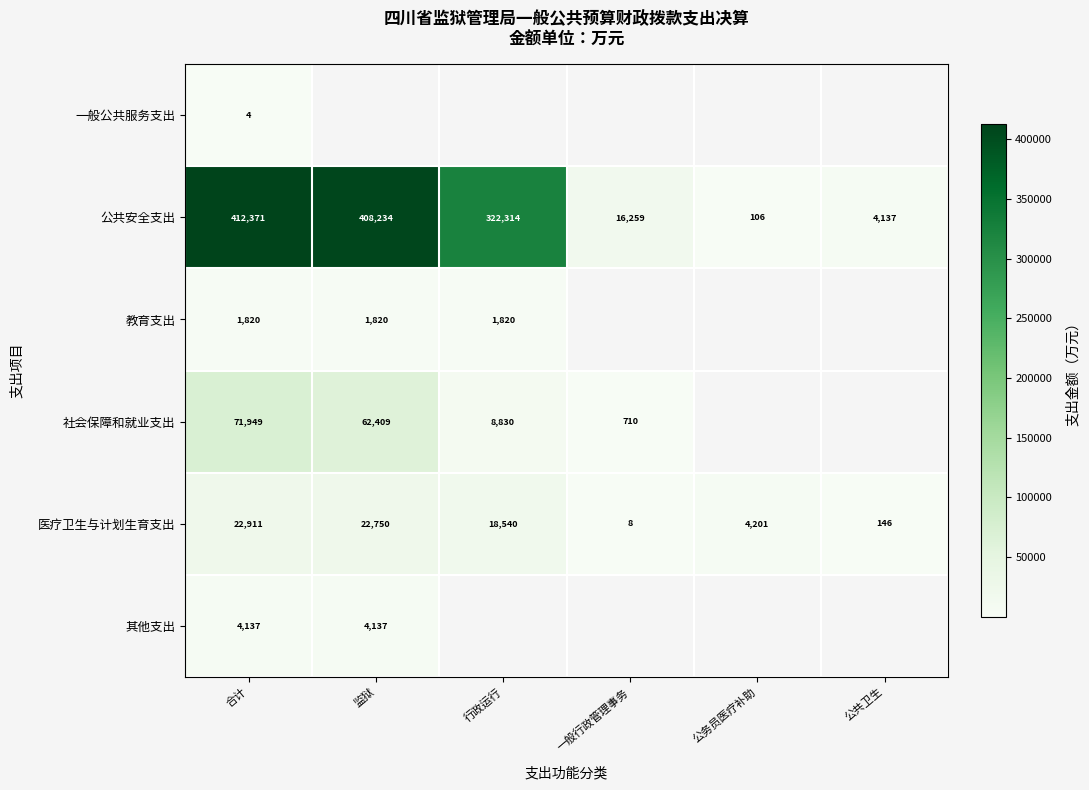

Which has a higher value, 公务员医疗补助 or 行政运行?

行政运行